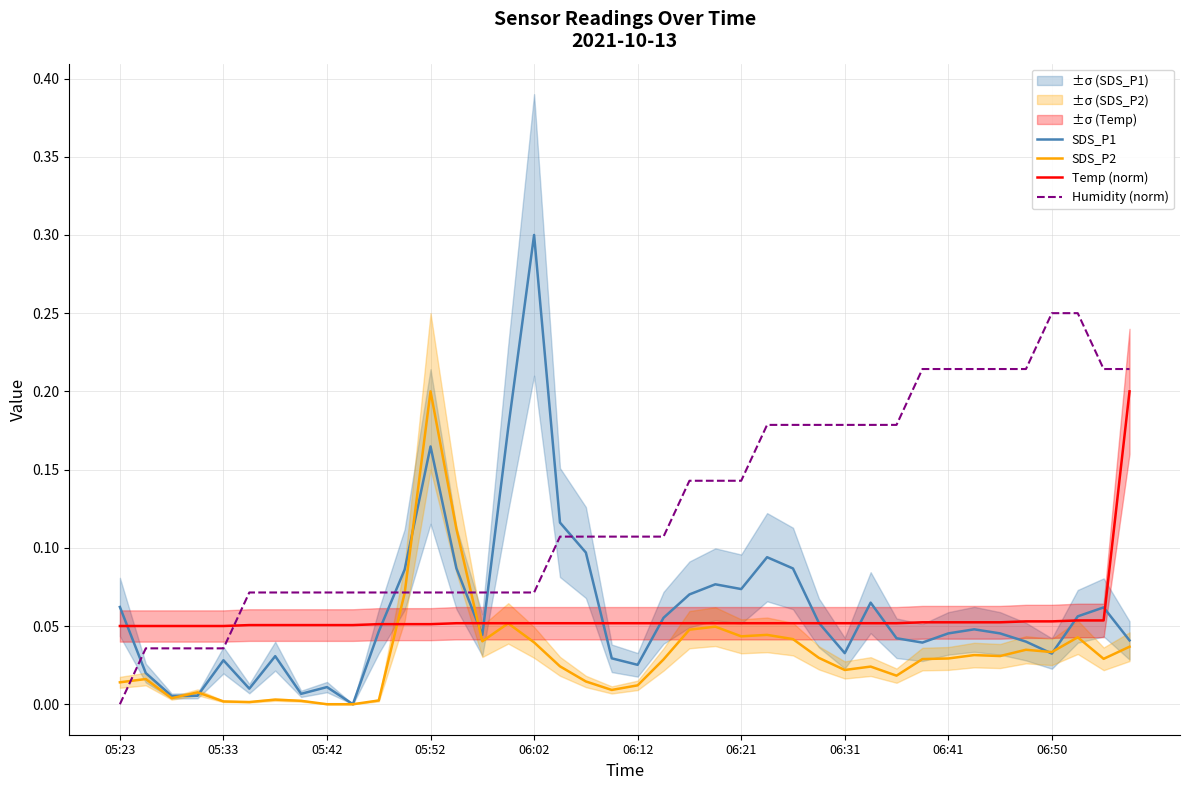

Which series has the largest range (max minus min)?

SDS_P1